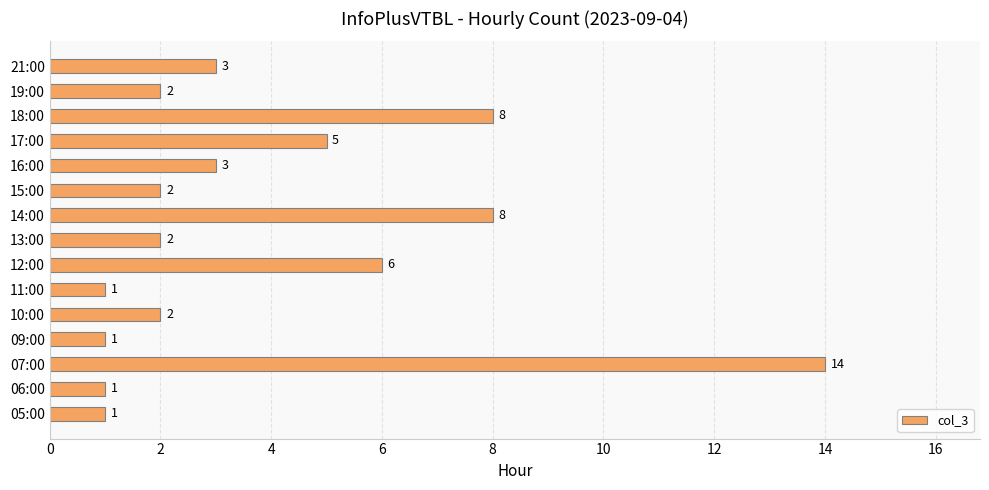

Where is the data nearest to the value 7?

12:00